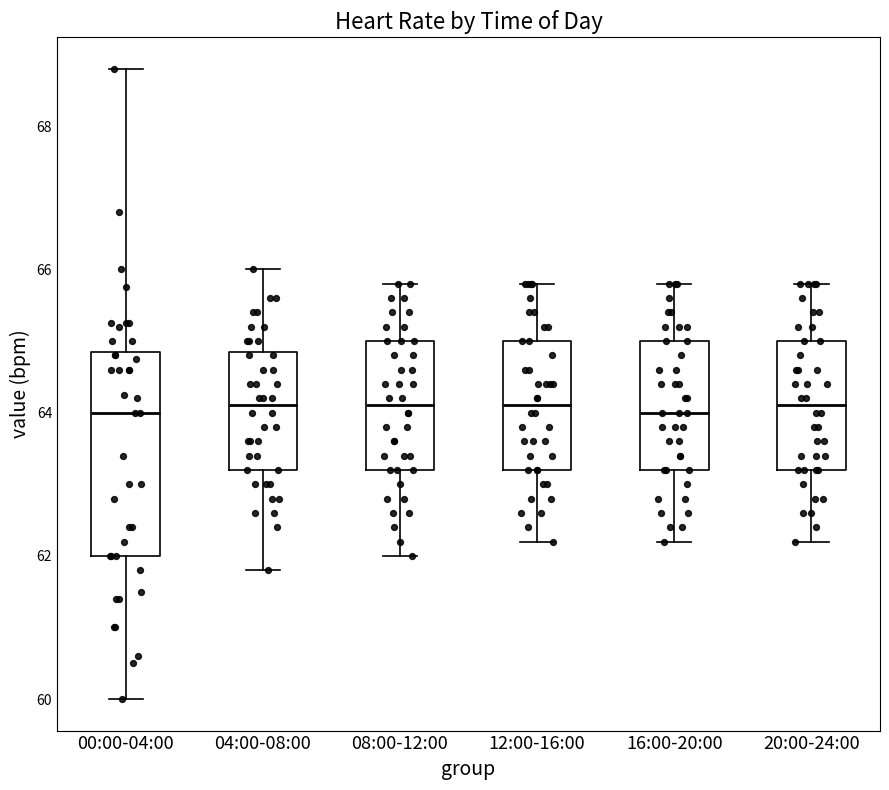

Reading left to right, read every box against the y-axis: the position of its median line, the range the box covers, and the ends of its whiskers. The values are not printed on the chart, so give them approximately, as read against the axis.

00:00-04:00: median 64.0, box 62.0 to 64.8, whiskers 60.0 to 68.8
04:00-08:00: median 64.2, box 63.2 to 64.8, whiskers 61.8 to 66.0
08:00-12:00: median 64.2, box 63.2 to 65.0, whiskers 62.0 to 65.8
12:00-16:00: median 64.2, box 63.2 to 65.0, whiskers 62.2 to 65.8
16:00-20:00: median 64.0, box 63.2 to 65.0, whiskers 62.2 to 65.8
20:00-24:00: median 64.2, box 63.2 to 65.0, whiskers 62.2 to 65.8